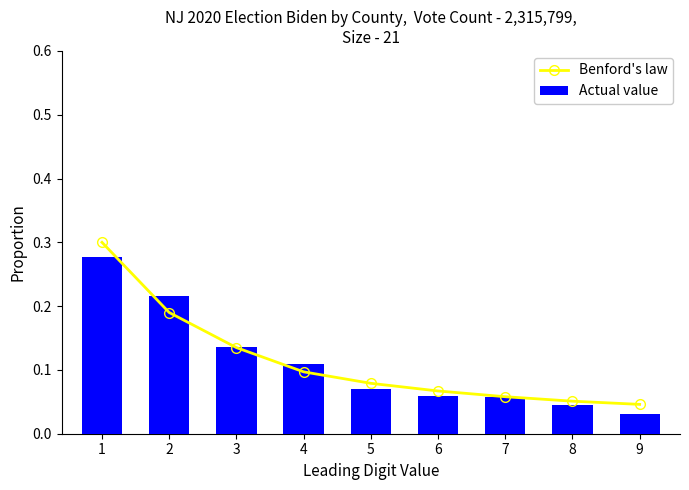

Rank the series by their average value, from lowest to highest.

Actual value, Benford's law